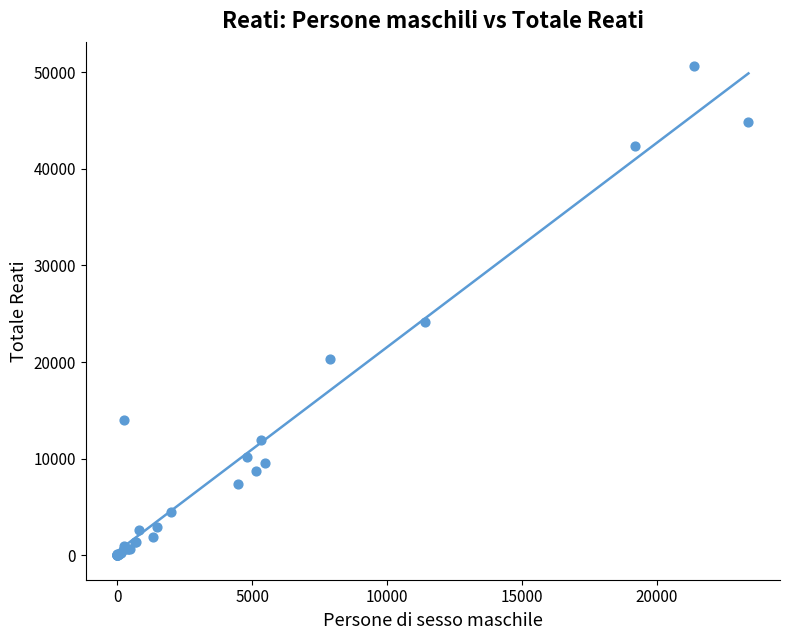

What Y value in the scatter plot is closest to 25305?

24184